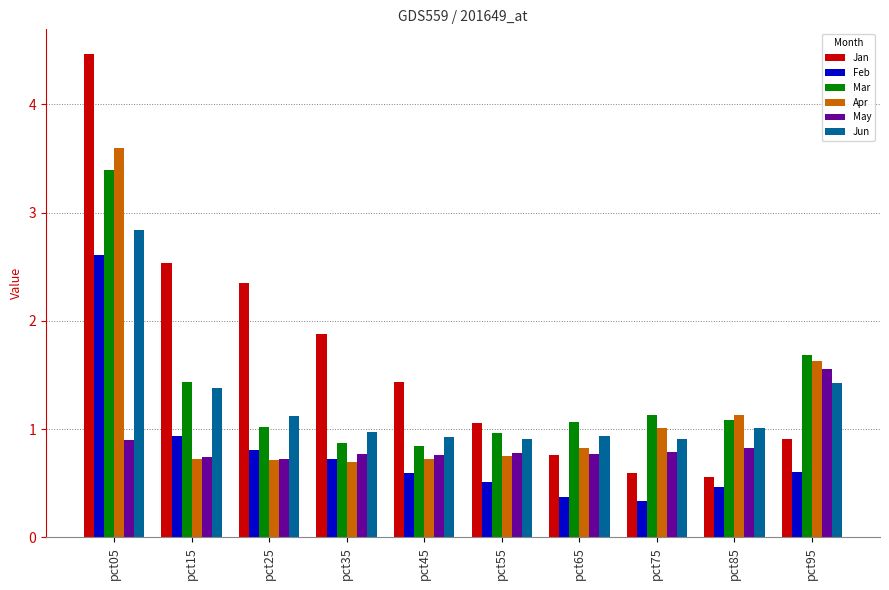

What is the approximate value of Mar at pct65?

1.1